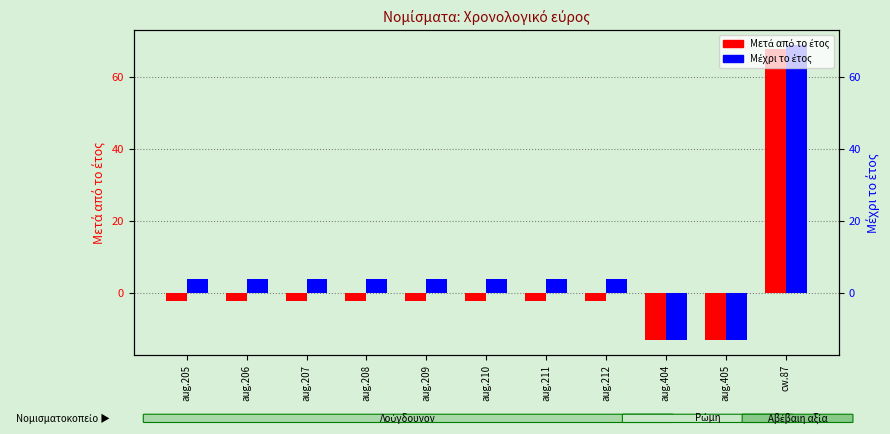

Which category has the highest value in the Μέχρι το έτος series?

cw.87